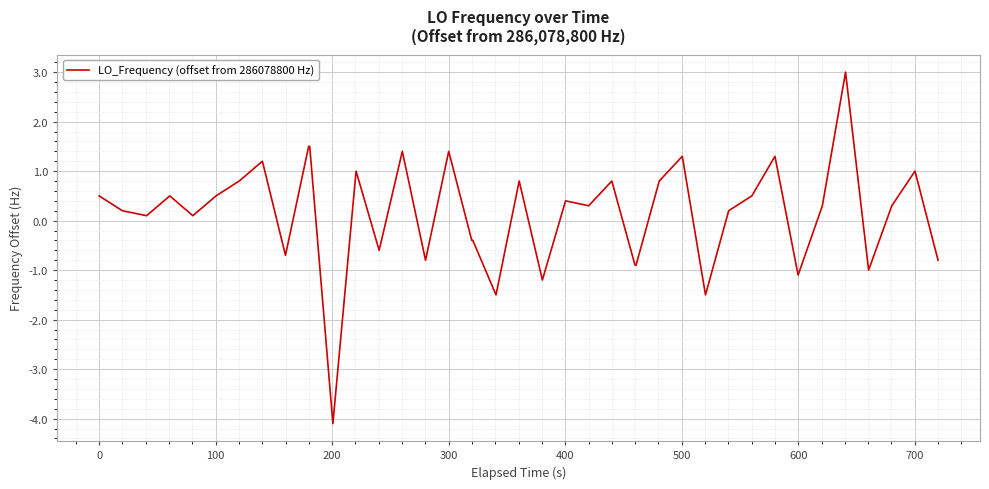

What is the maximum value shown in the chart?

3.0